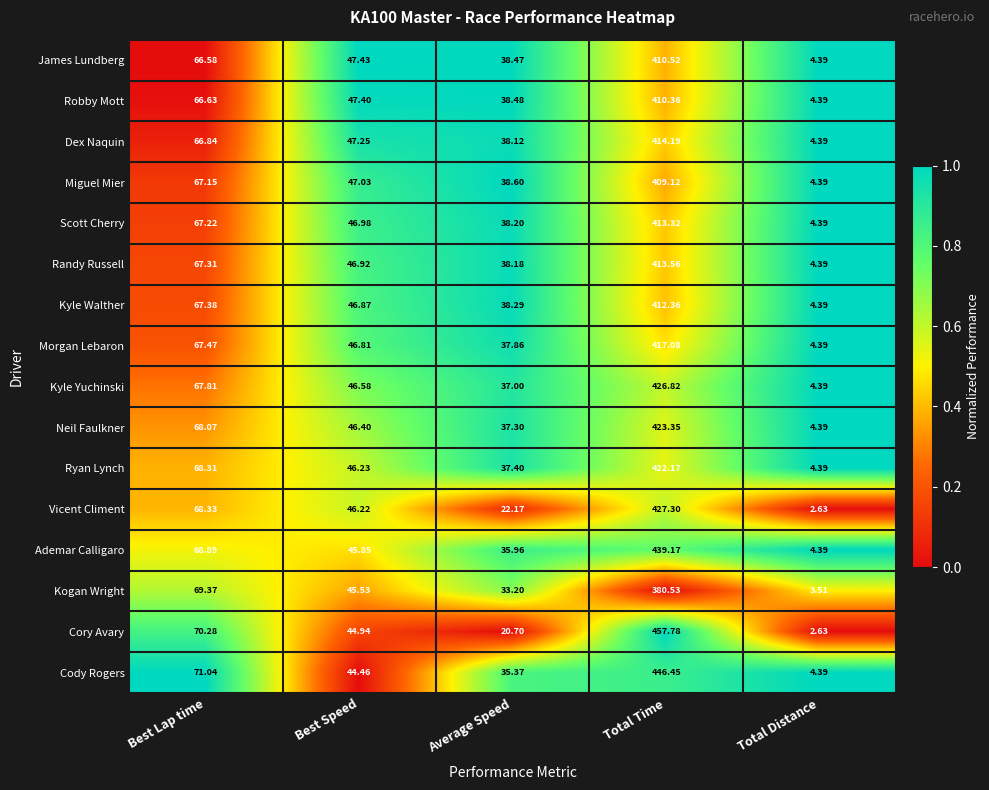

Where is Scott Cherry nearest to the value 208?

Best Lap time